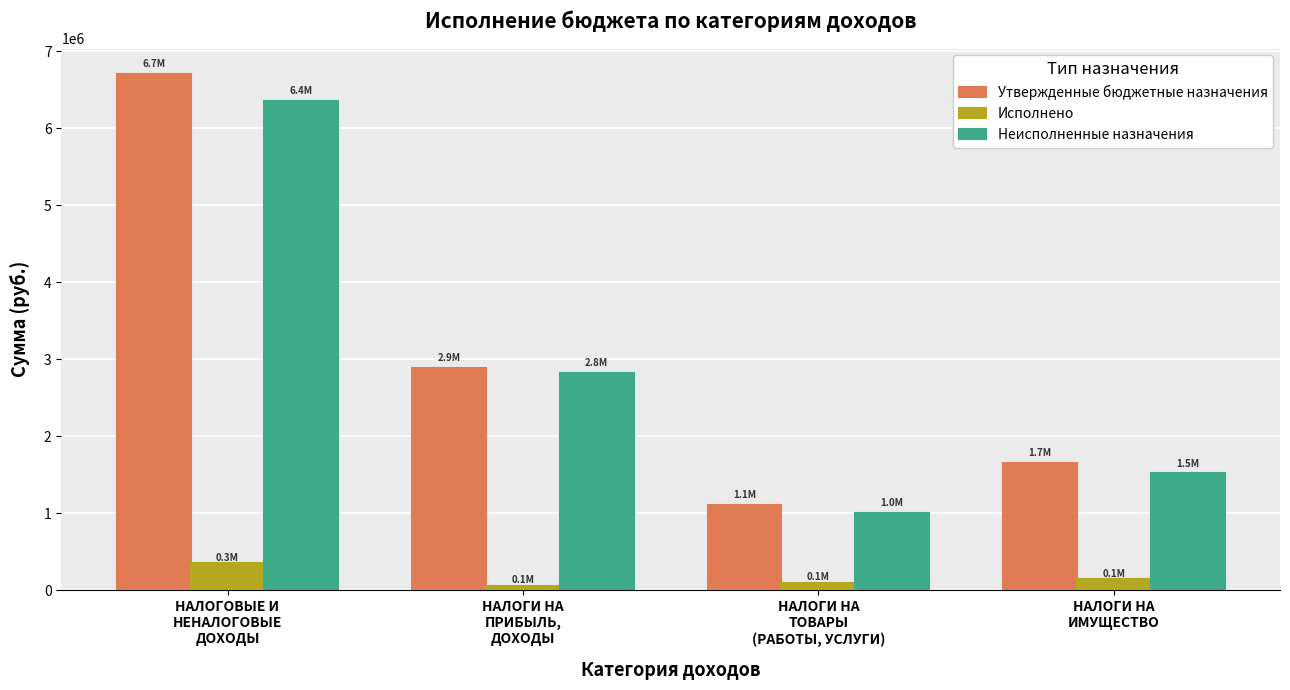

What is the highest value of the Неисполненные назначения series?

6351938.9